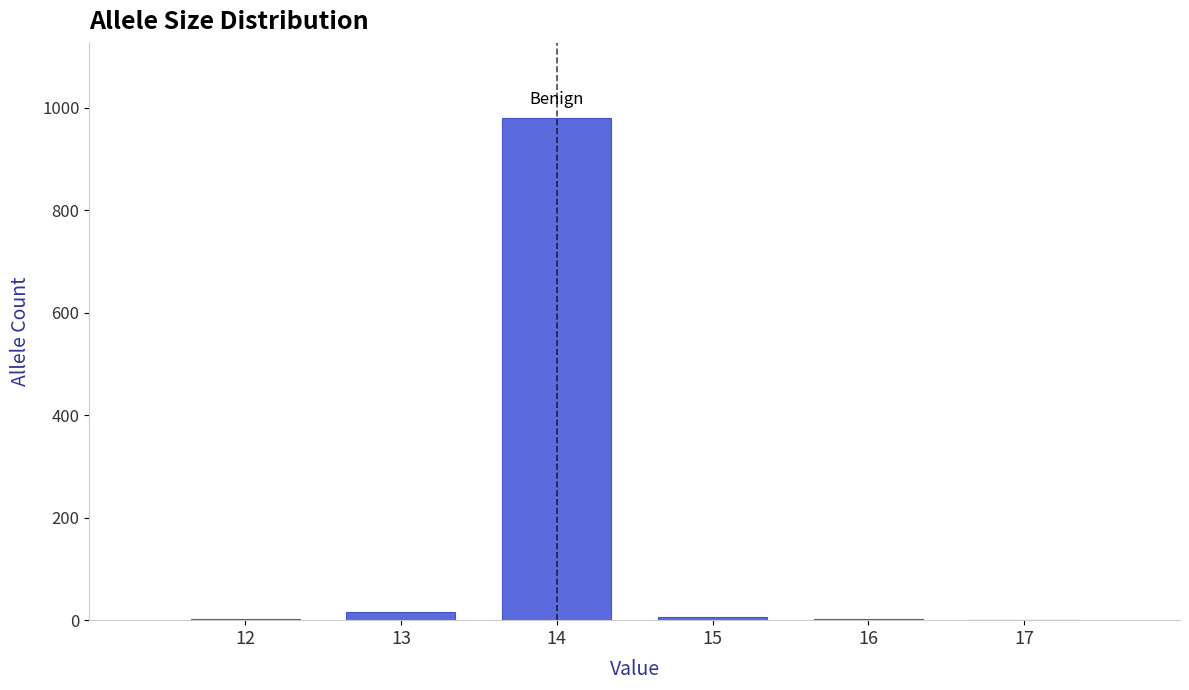

What is the greatest value displayed?

980